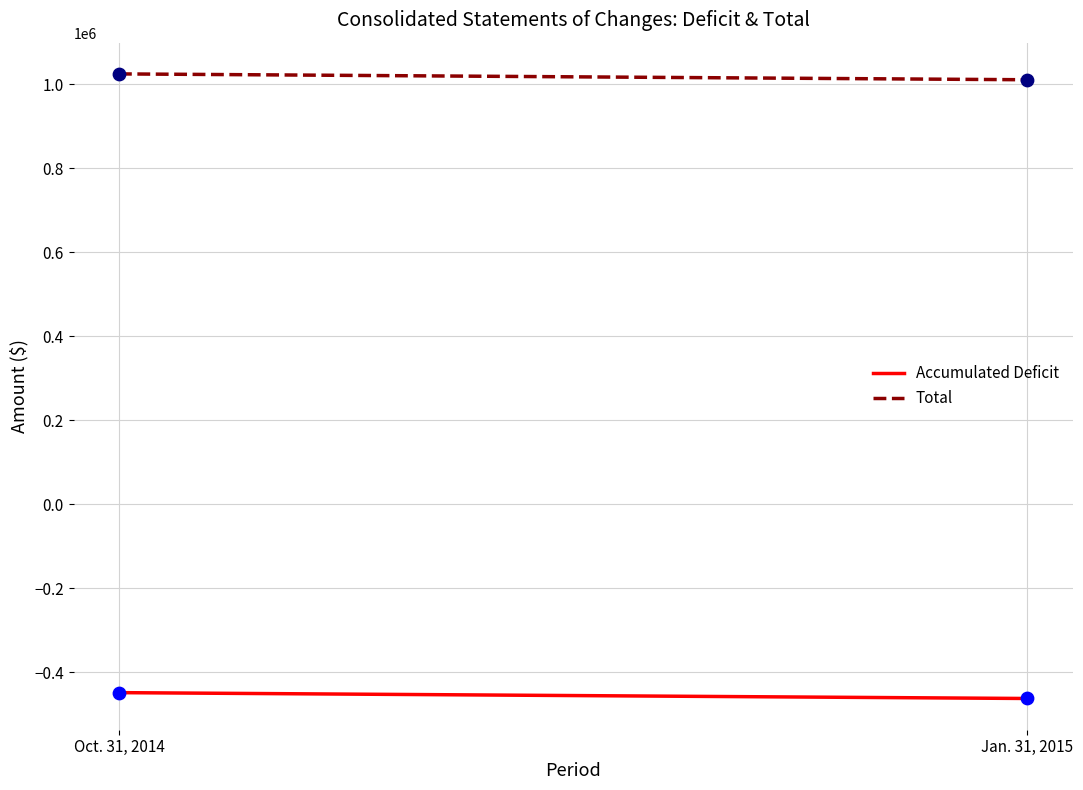

At which category is the sum across all series the highest?

Oct. 31, 2014